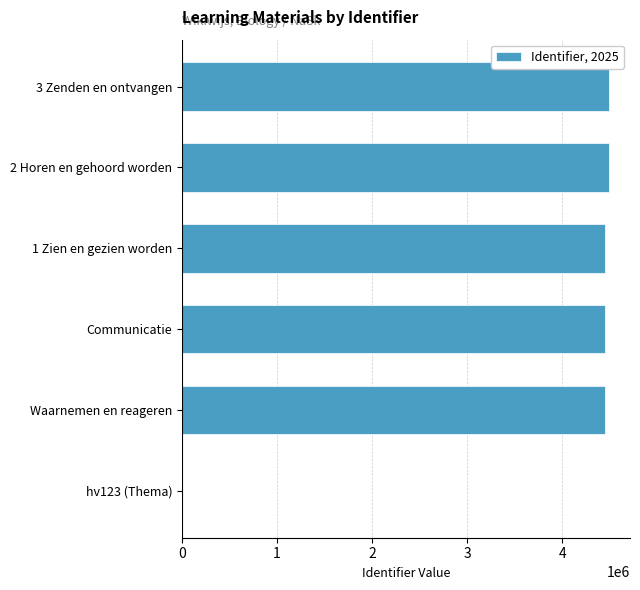

How many categories are shown in the chart?

6